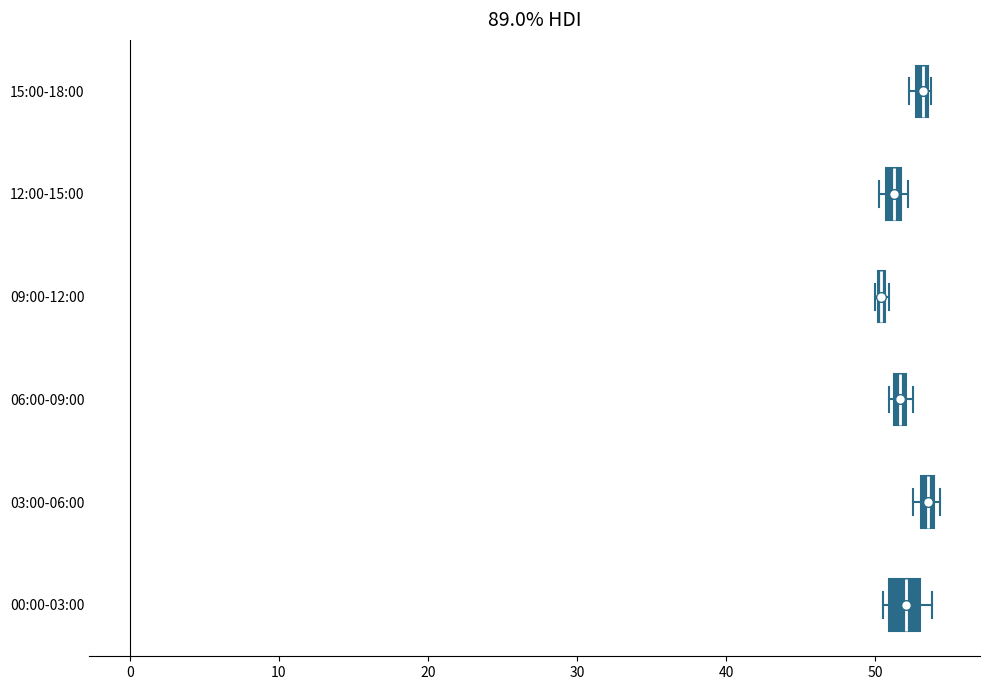

Where is the left edge of the box for 00:00-03:00 on the x-axis? The values are not printed on the chart, so give them approximately, as read against the axis.

51